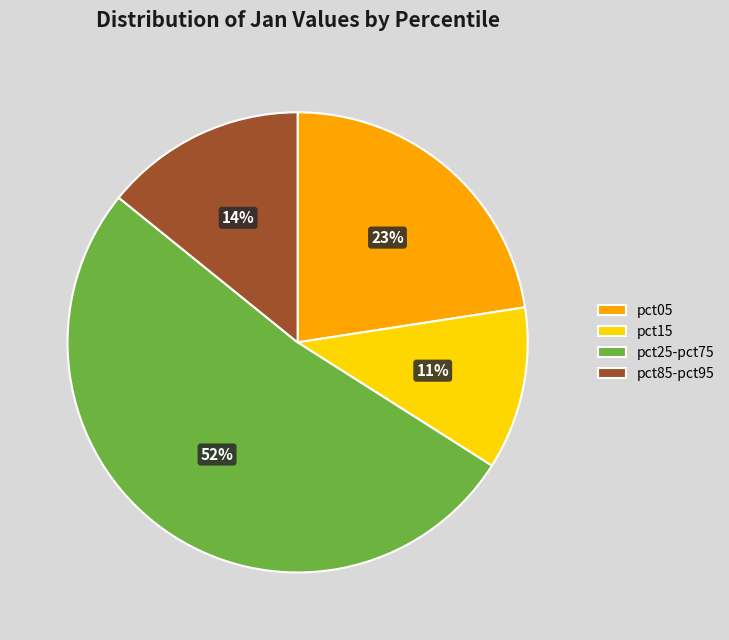

Do pct85-pct95 and pct05 together represent more than half of the pie?

No